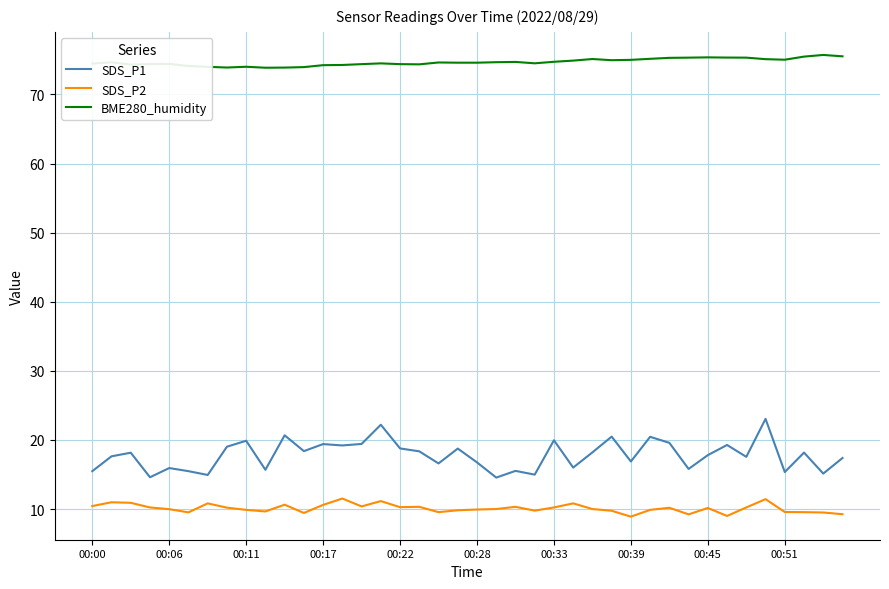

True or false: SDS_P1 and BME280_humidity cross at least once.

False